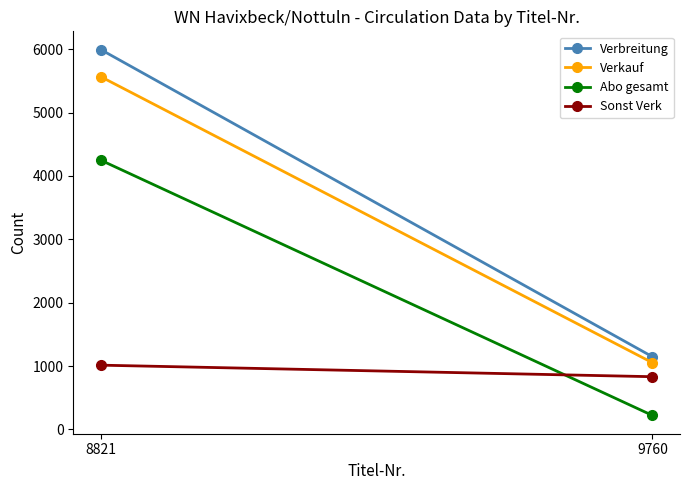

The value of Abo gesamt at 8821 is 4247. True or false?

True